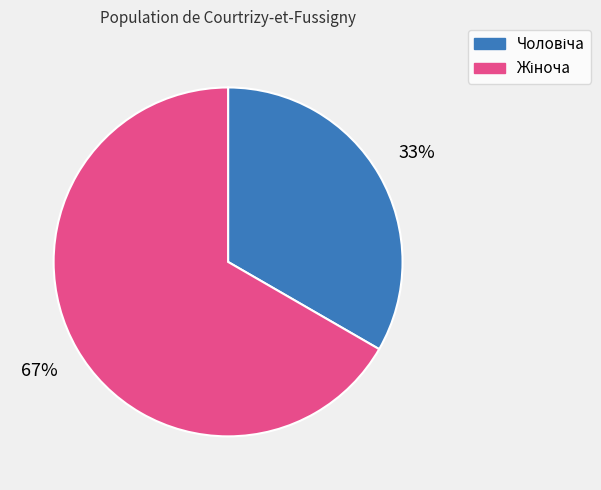

Count the number of slices in the pie.

2